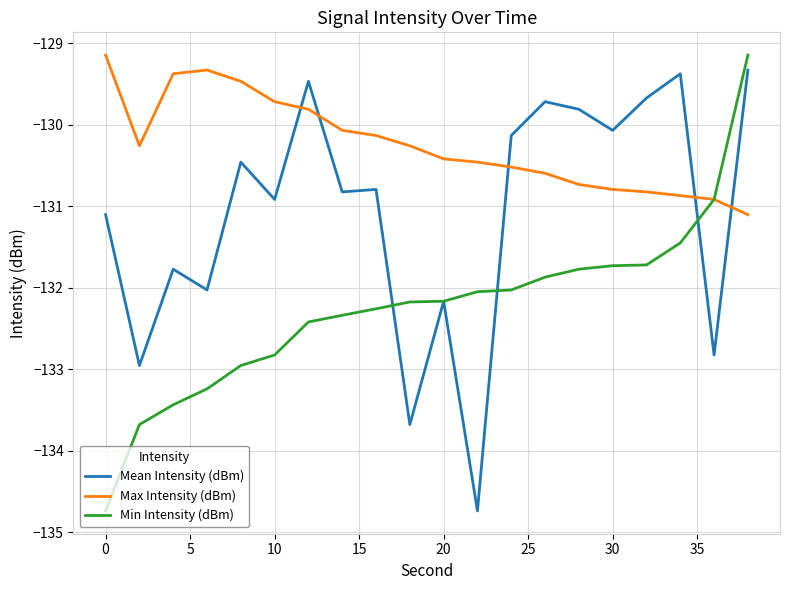

Rank the series by their average value, from highest to lowest.

Max Intensity (dBm), Mean Intensity (dBm), Min Intensity (dBm)